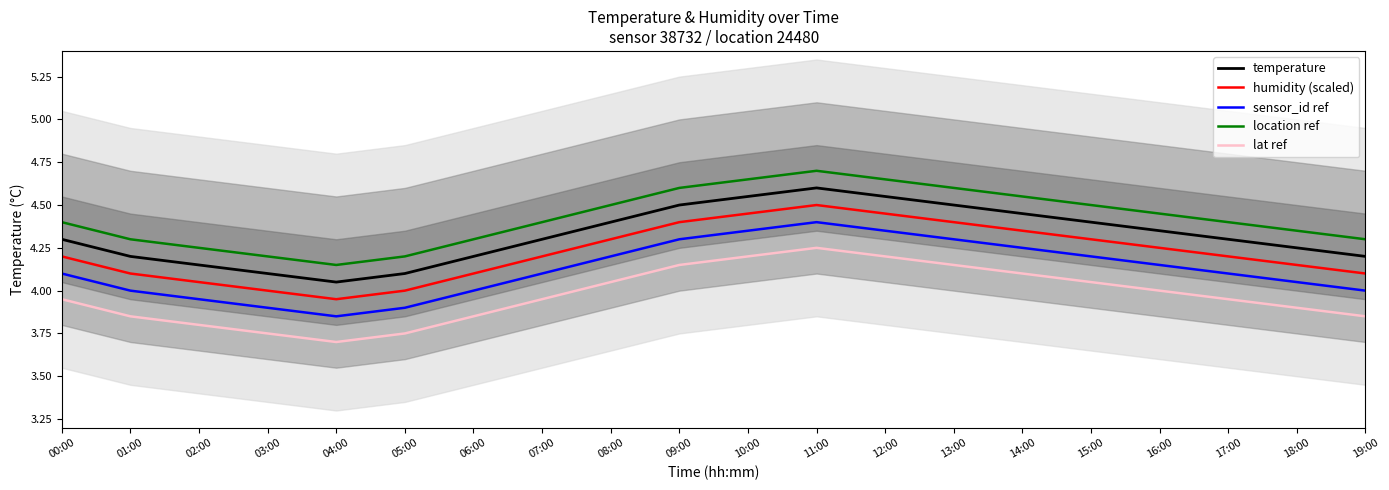

True or false: temperature and humidity (scaled) intersect in this chart.

False